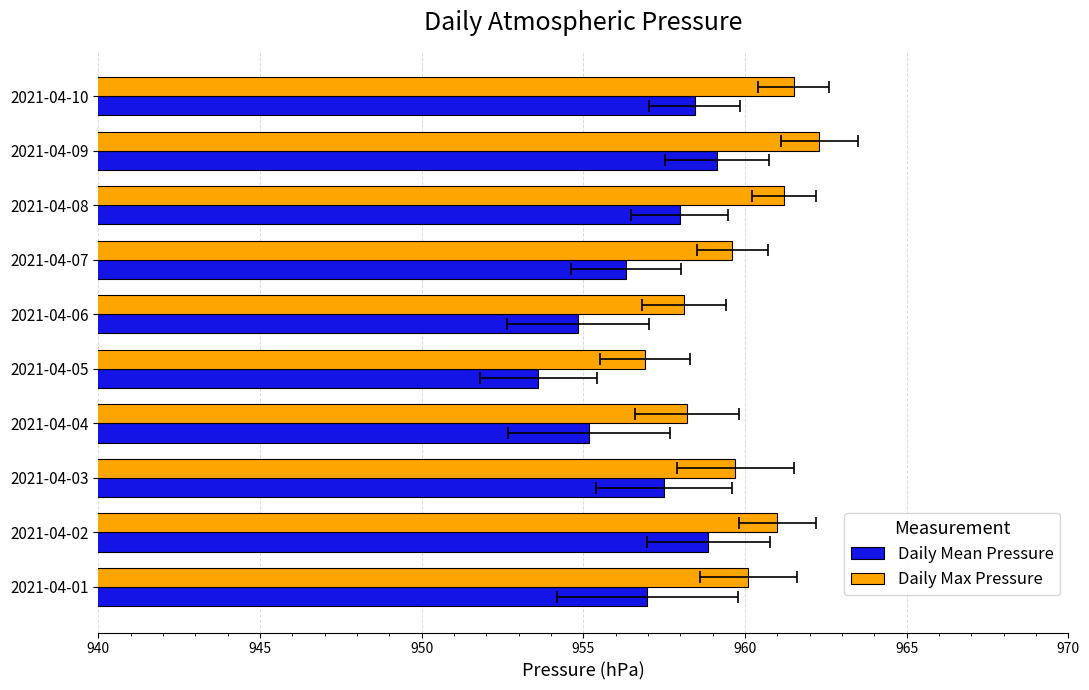

How many bars are there in total?

20